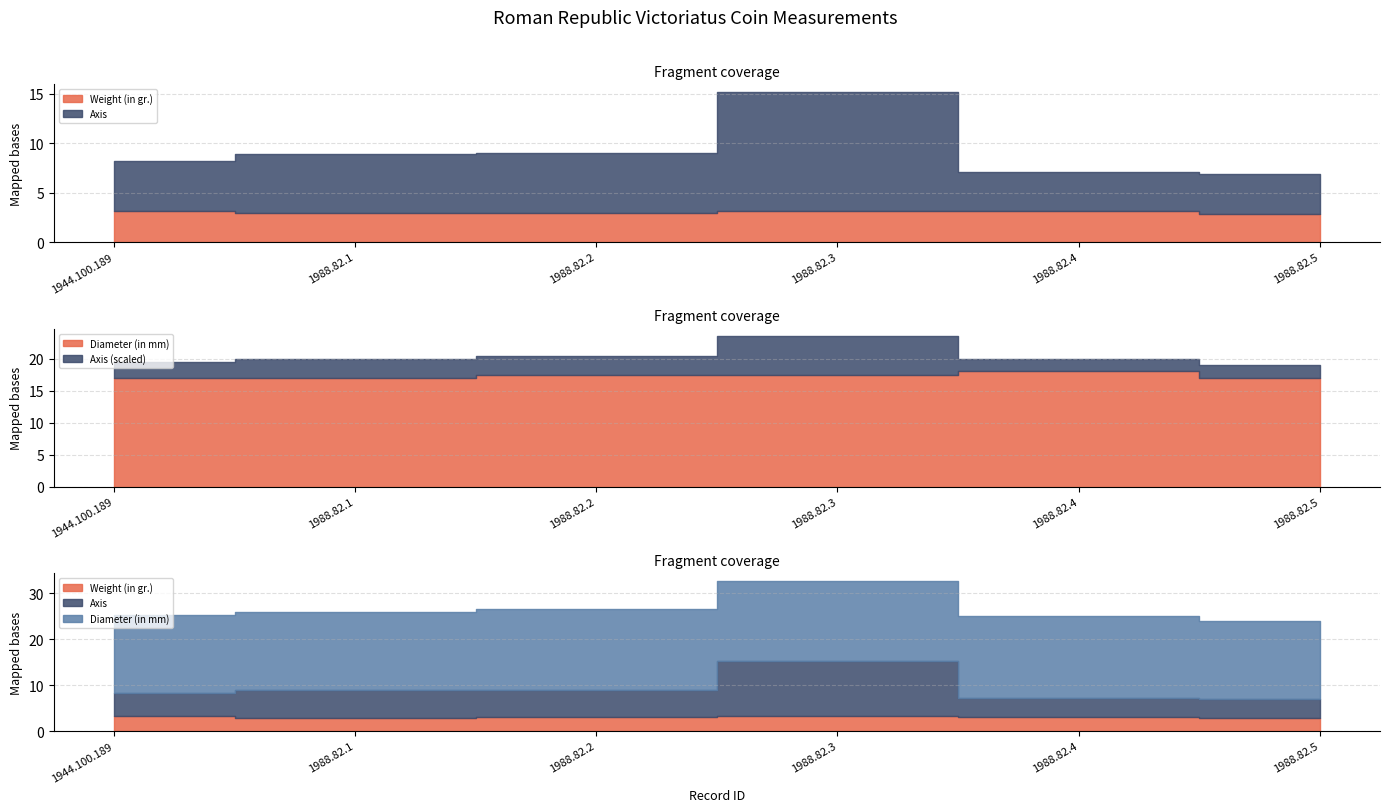

What are all the series names shown in the legend?

Weight (in gr.), Axis, Diameter (in mm)